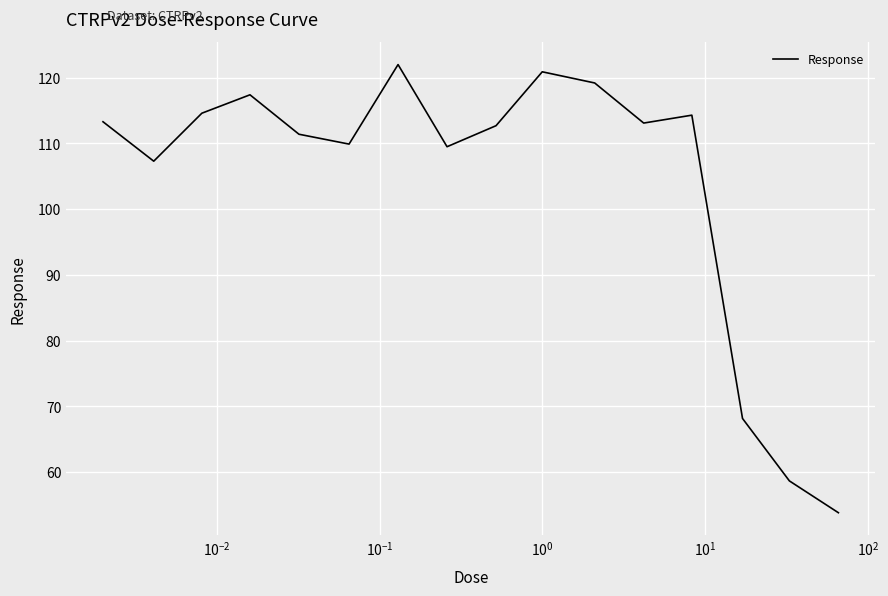

What is the smallest value displayed?

53.8